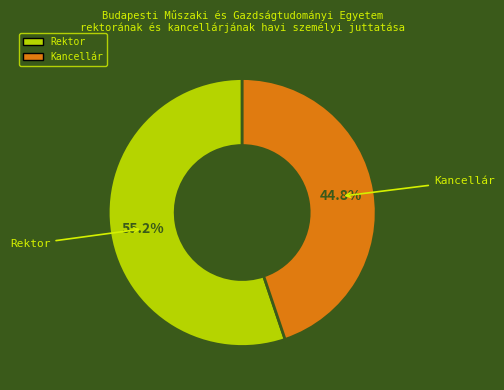

Which category has the smallest portion of the pie?

Kancellár